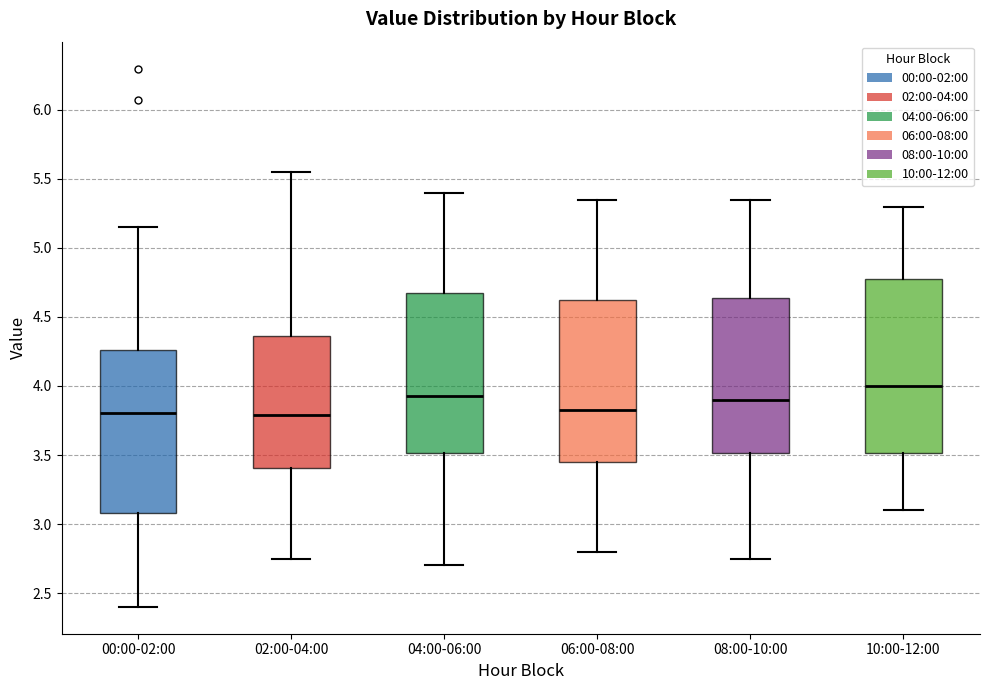

Reading left to right, transcribe this box plot: for each box, give where its median line is, the range the box spans, and where its two whiskers end, as read against the y-axis. The values are not printed on the chart, so give them approximately, as read against the axis.

00:00-02:00: median 3.80, box 3.10 to 4.25, whiskers 2.40 to 5.15
02:00-04:00: median 3.80, box 3.40 to 4.35, whiskers 2.75 to 5.55
04:00-06:00: median 3.95, box 3.50 to 4.70, whiskers 2.70 to 5.40
06:00-08:00: median 3.85, box 3.45 to 4.65, whiskers 2.80 to 5.35
08:00-10:00: median 3.90, box 3.50 to 4.65, whiskers 2.75 to 5.35
10:00-12:00: median 4.00, box 3.50 to 4.80, whiskers 3.10 to 5.30